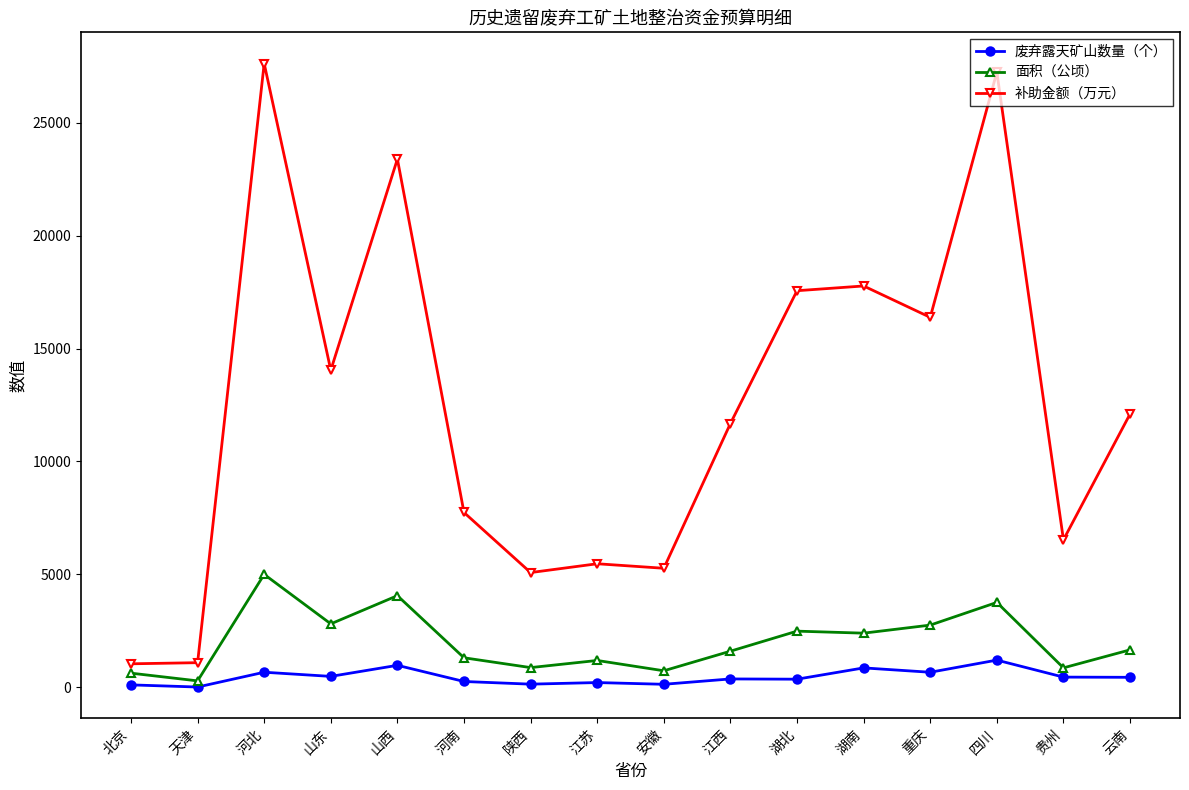

What is the value of the 废弃露天矿山数量（个） point at the 10th from the left?

370.0